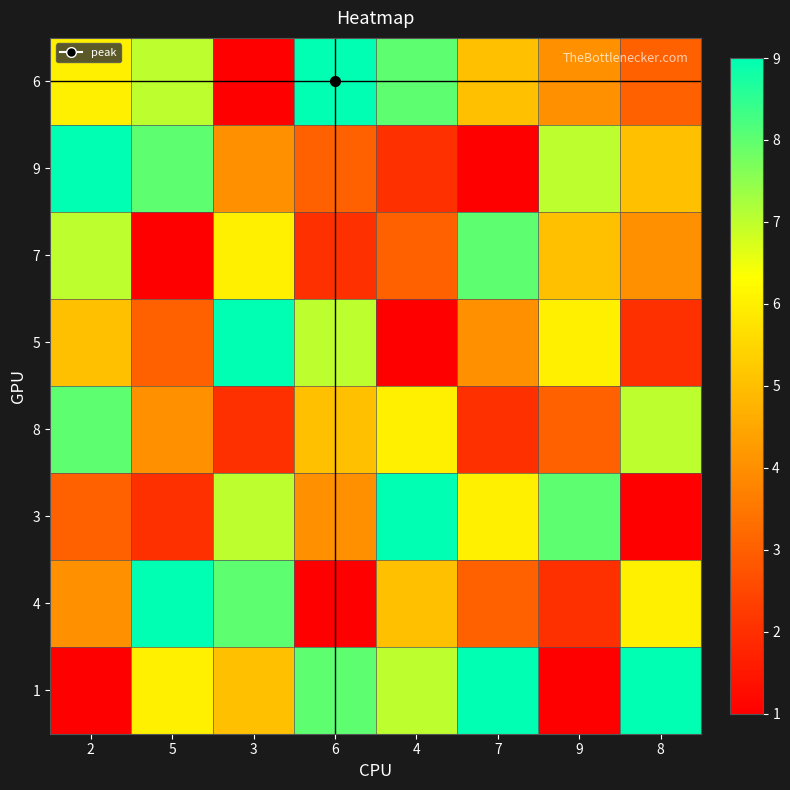

Reading left to right, extract all data points from this chart.

6: 2=6	5=7	3=1	6=9	4=8	7=5	9=4	8=3
9: 2=9	5=8	3=4	6=3	4=2	7=1	9=7	8=5
7: 2=7	5=1	3=6	6=2	4=3	7=8	9=5	8=4
5: 2=5	5=3	3=9	6=7	4=1	7=4	9=6	8=2
8: 2=8	5=4	3=2	6=5	4=6	7=2	9=3	8=7
3: 2=3	5=2	3=7	6=4	4=9	7=6	9=8	8=1
4: 2=4	5=9	3=8	6=1	4=5	7=3	9=2	8=6
1: 2=1	5=6	3=5	6=8	4=7	7=9	9=1	8=9